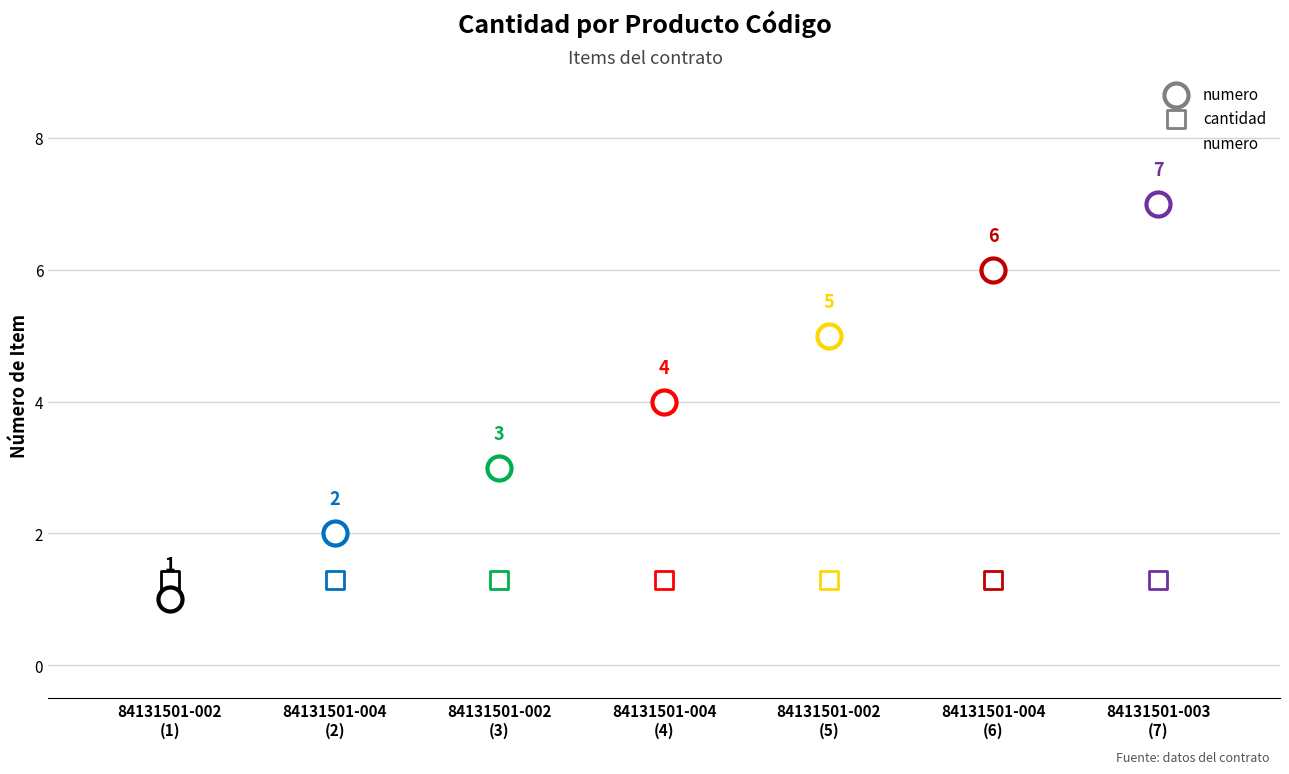

What is the change in value from 84131501-004
(2) to 84131501-004
(6)?

+4